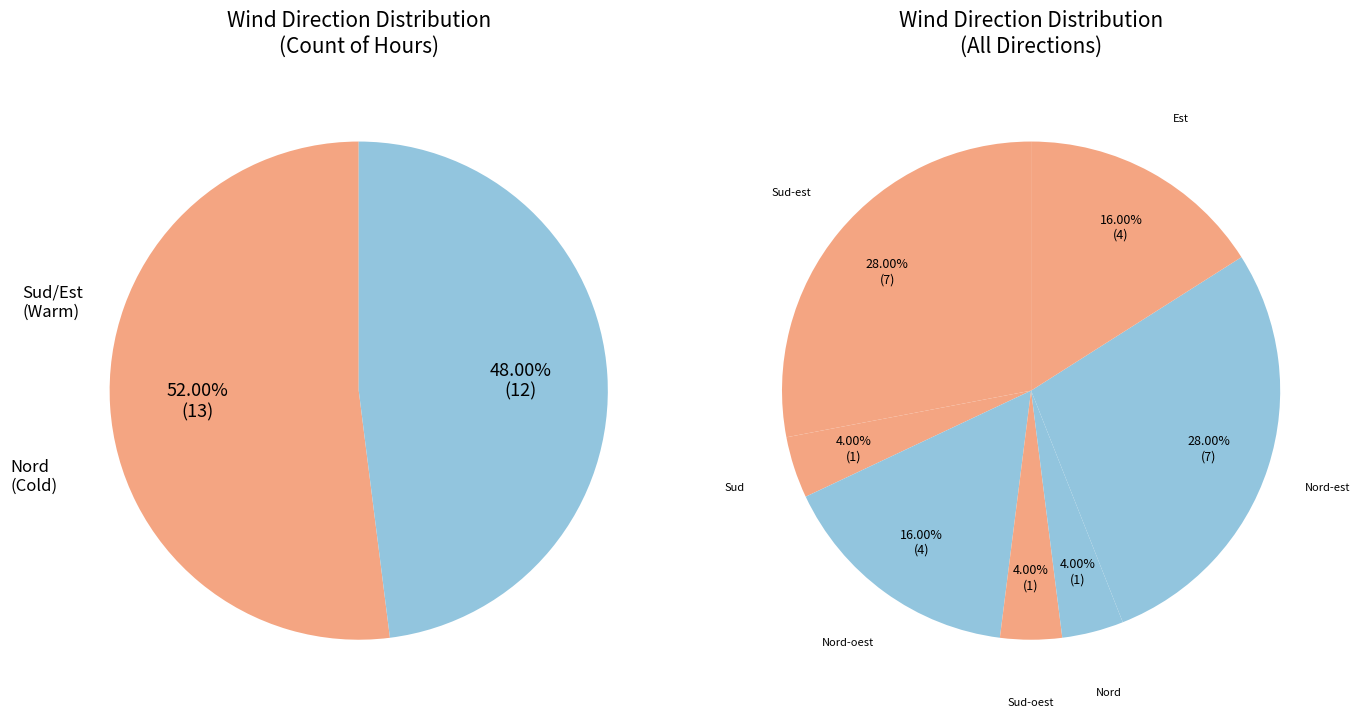

What percentage is the Sud-oest slice, to the nearest percent?

4%